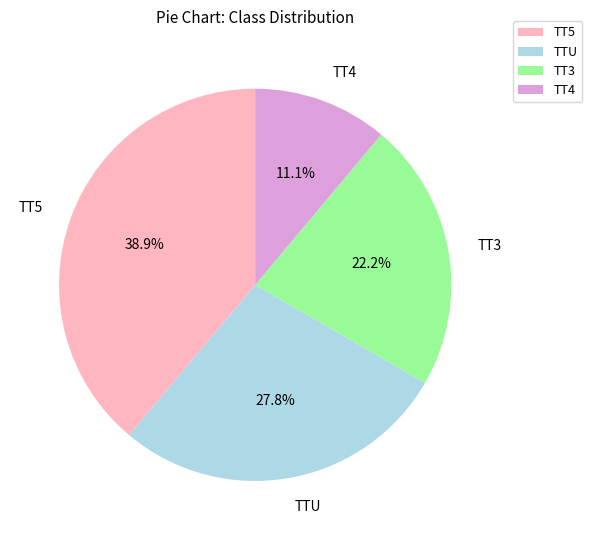

What percentage is the TTU slice, to the nearest percent?

28%